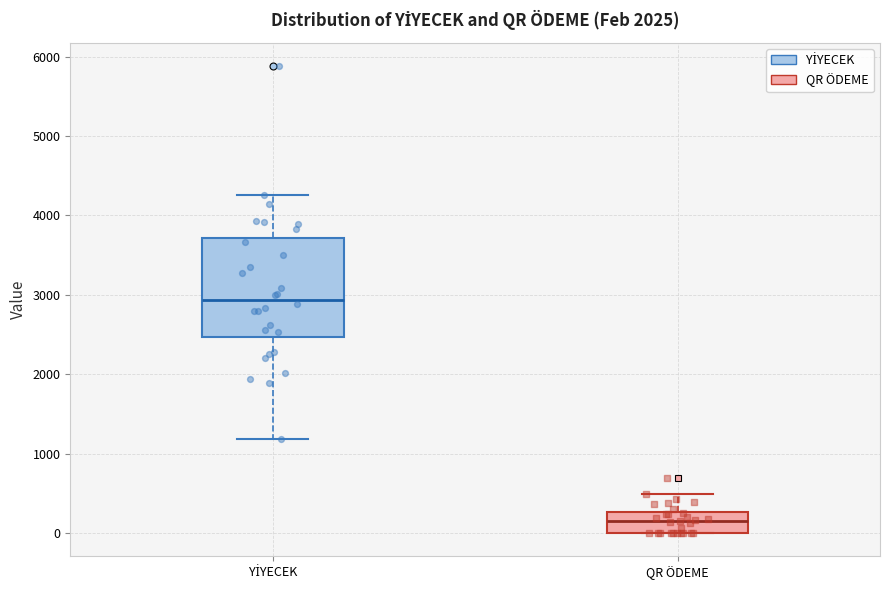

Which box has the highest median line?

YİYECEK